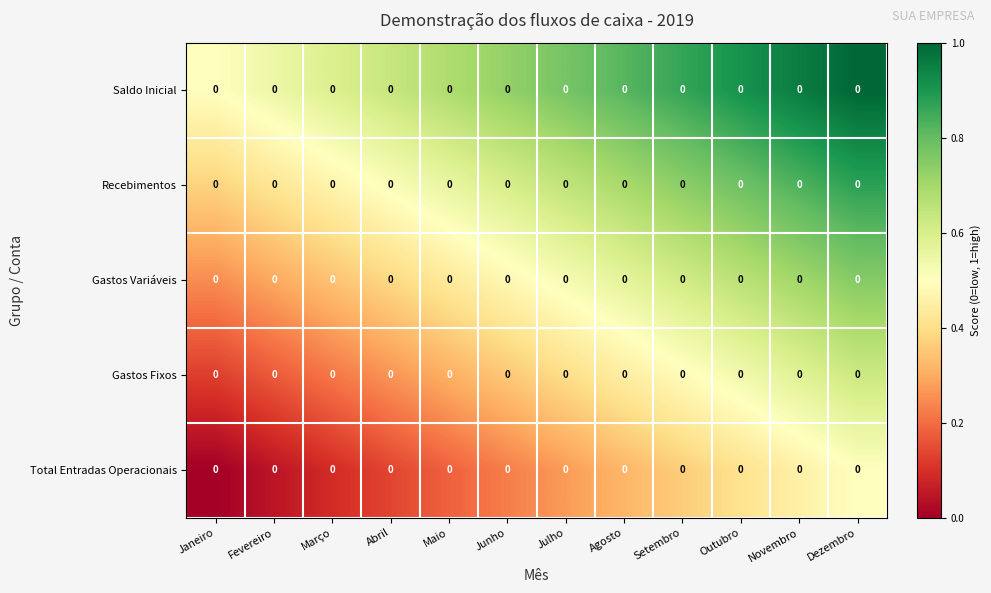

Reading right to left, list all the values displayed in this chart.

Saldo Inicial: Dezembro=0.0	Novembro=0.0	Outubro=0.0	Setembro=0.0	Agosto=0.0	Julho=0.0	Junho=0.0	Maio=0.0	Abril=0.0	Março=0.0	Fevereiro=0.0	Janeiro=0.0
Recebimentos: Dezembro=0.0	Novembro=0.0	Outubro=0.0	Setembro=0.0	Agosto=0.0	Julho=0.0	Junho=0.0	Maio=0.0	Abril=0.0	Março=0.0	Fevereiro=0.0	Janeiro=0.0
Gastos Variáveis: Dezembro=0.0	Novembro=0.0	Outubro=0.0	Setembro=0.0	Agosto=0.0	Julho=0.0	Junho=0.0	Maio=0.0	Abril=0.0	Março=0.0	Fevereiro=0.0	Janeiro=0.0
Gastos Fixos: Dezembro=0.0	Novembro=0.0	Outubro=0.0	Setembro=0.0	Agosto=0.0	Julho=0.0	Junho=0.0	Maio=0.0	Abril=0.0	Março=0.0	Fevereiro=0.0	Janeiro=0.0
Total Entradas Operacionais: Dezembro=0.0	Novembro=0.0	Outubro=0.0	Setembro=0.0	Agosto=0.0	Julho=0.0	Junho=0.0	Maio=0.0	Abril=0.0	Março=0.0	Fevereiro=0.0	Janeiro=0.0